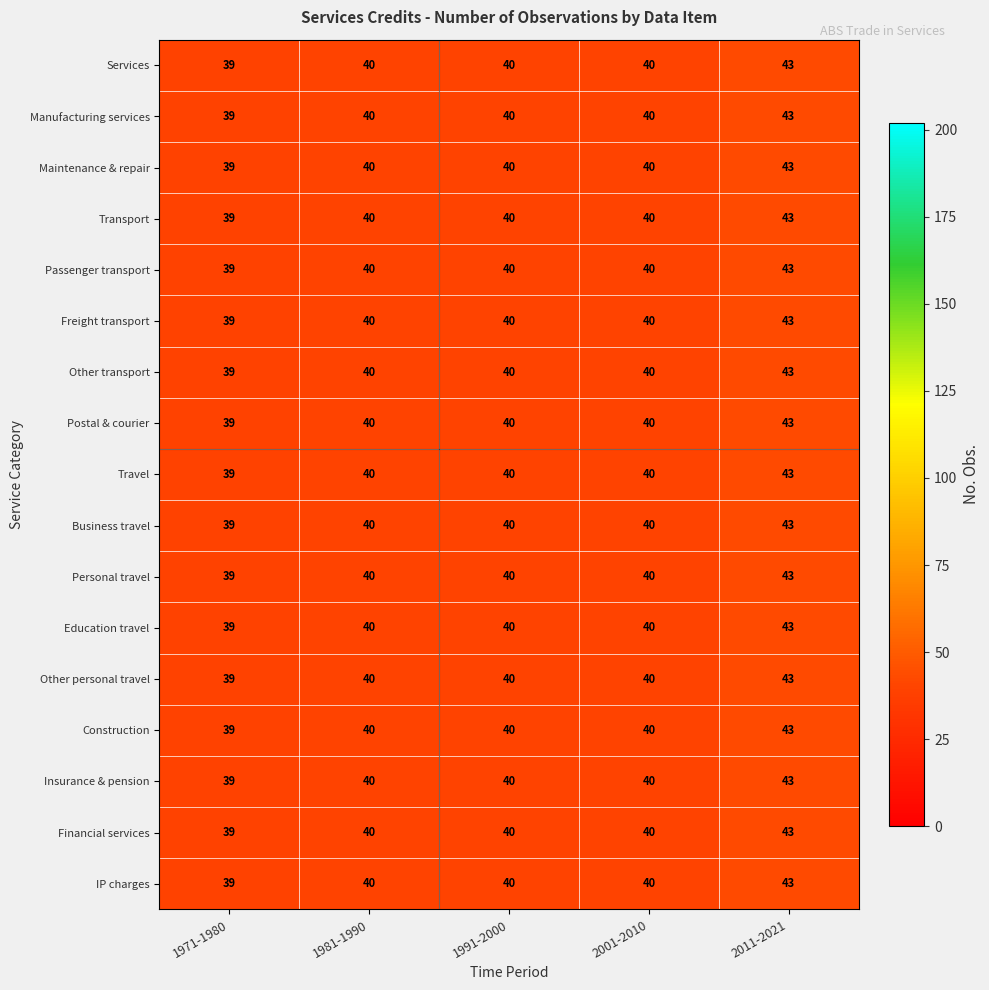

Is the value of Business travel at 2011-2021 greater than the value of Travel at 1971-1980?

Yes